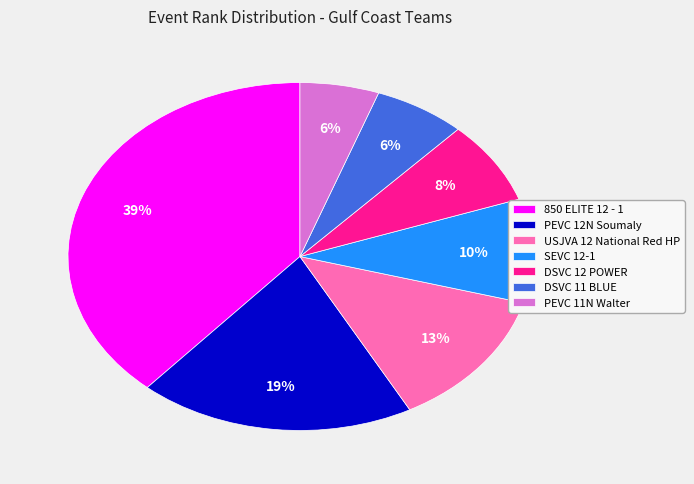

Does SEVC 12-1 represent more than half of the total?

No